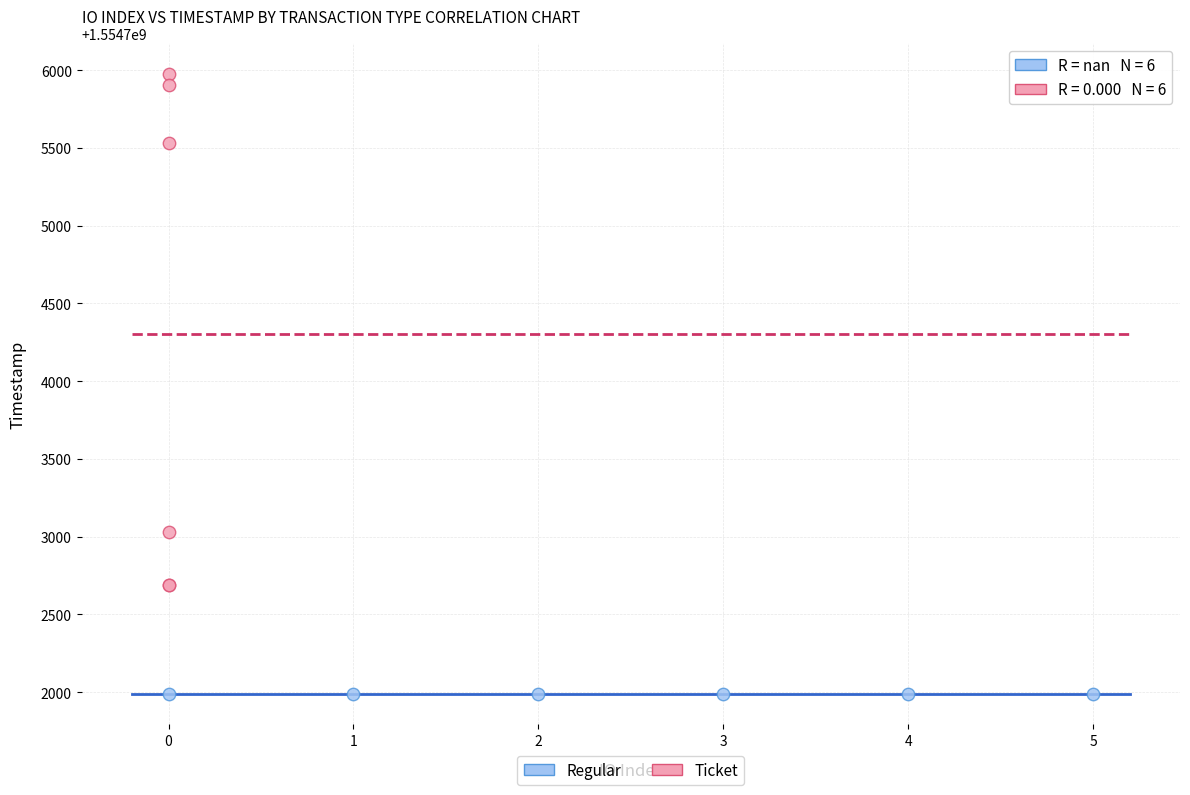

Which series reaches the minimum Y coordinate?

Regular